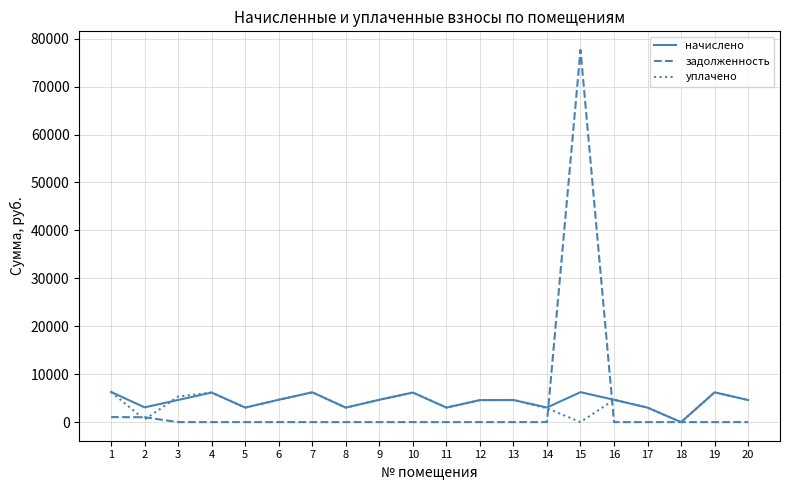

At which category is the sum across all series the highest?

15